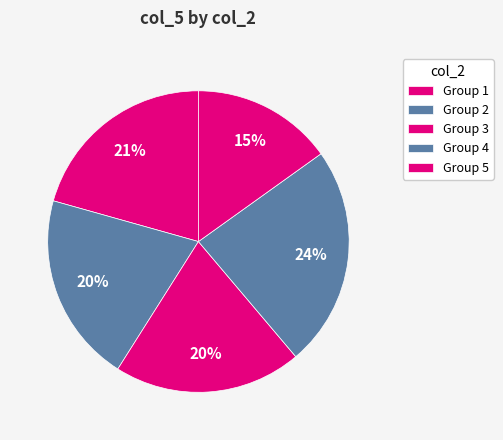

How many slices are in this pie chart?

5